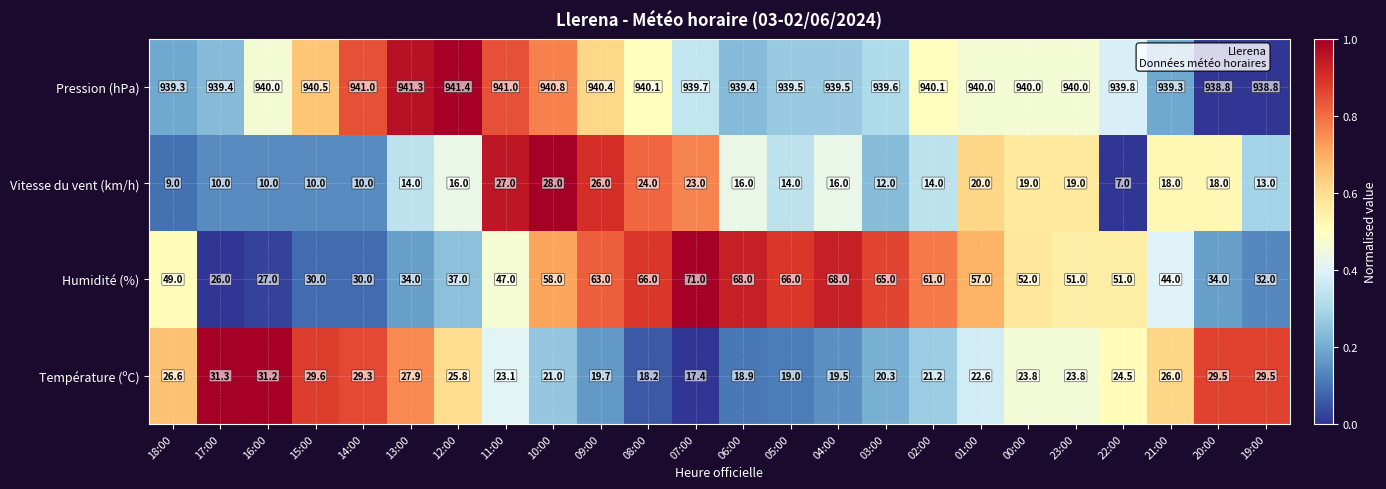

What is the spread (max minus min) of values at 09:00?

920.7